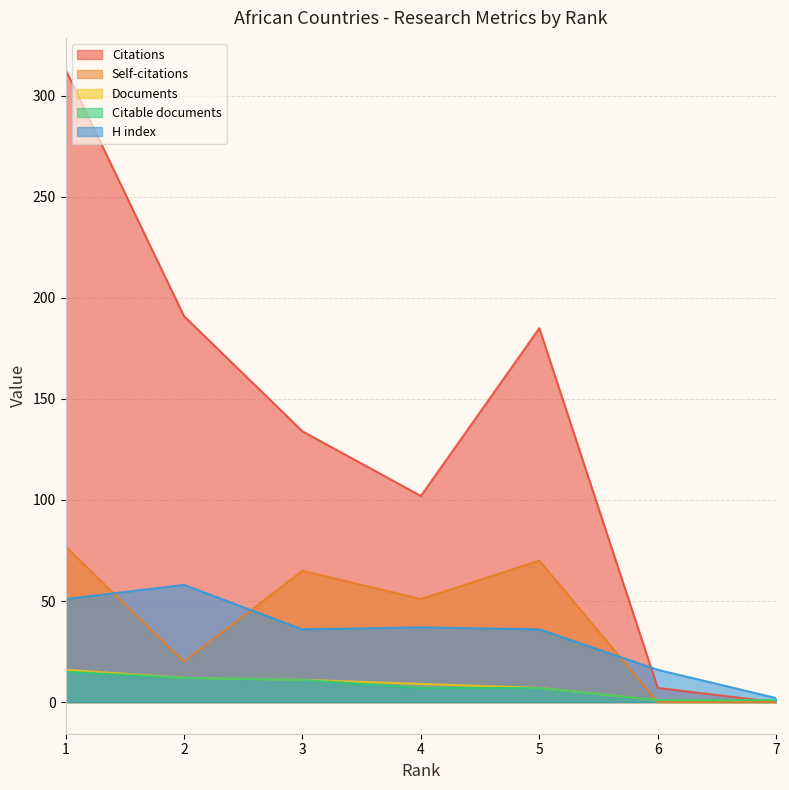

Rank the series by their maximum value, from highest to lowest.

Citations, Self-citations, H index, Documents, Citable documents